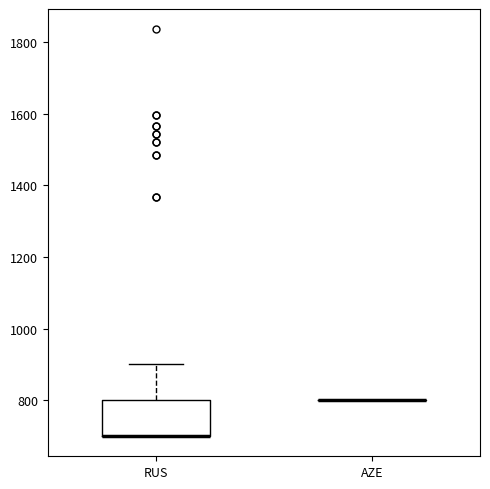

Reading left to right, read every box against the y-axis: the position of its median line, the range the box covers, and the ends of its whiskers. The values are not printed on the chart, so give them approximately, as read against the axis.

RUS: median 700 (drawn on the box's lower edge), box 700 to 800, whiskers 700 to 900
AZE: box collapsed to a line at 800, whiskers 800 to 800